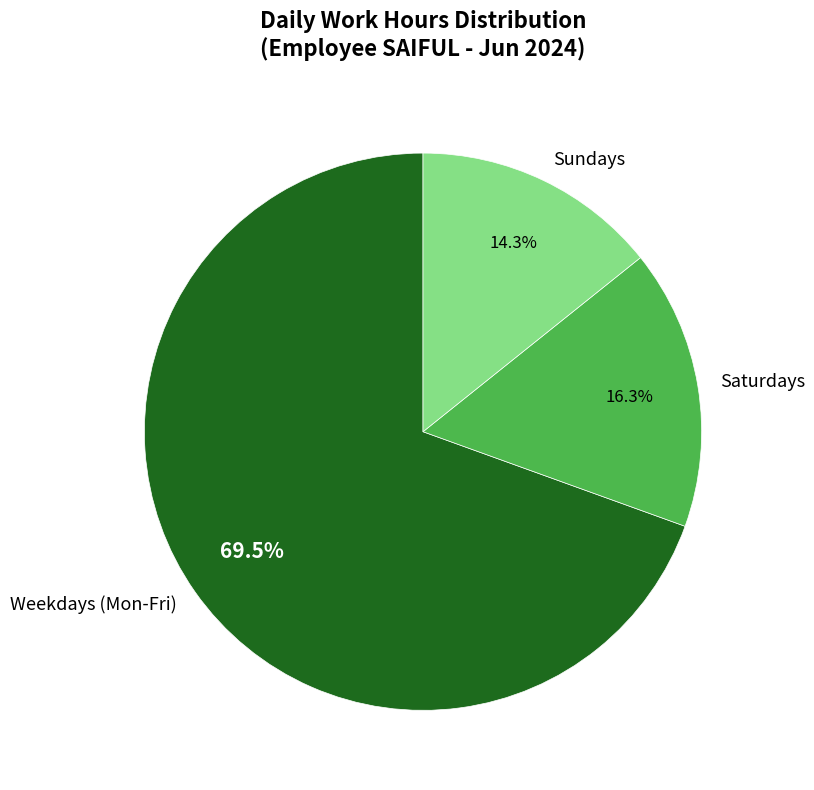

What is the smallest slice in the pie chart?

Sundays